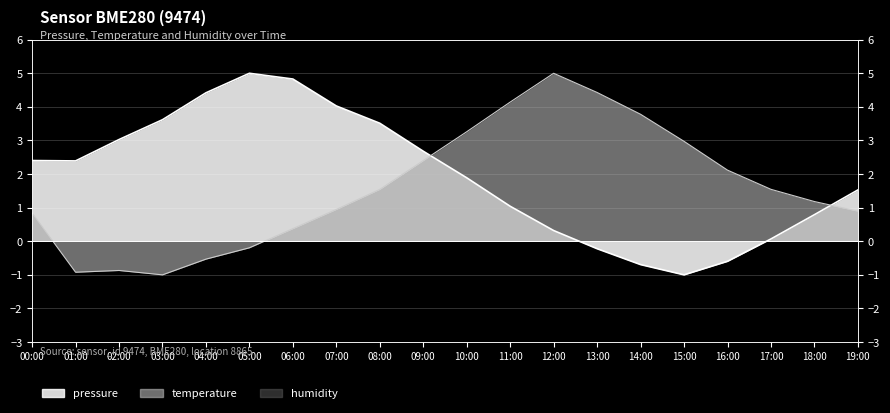

What is the sum of all temperature values?

31.9